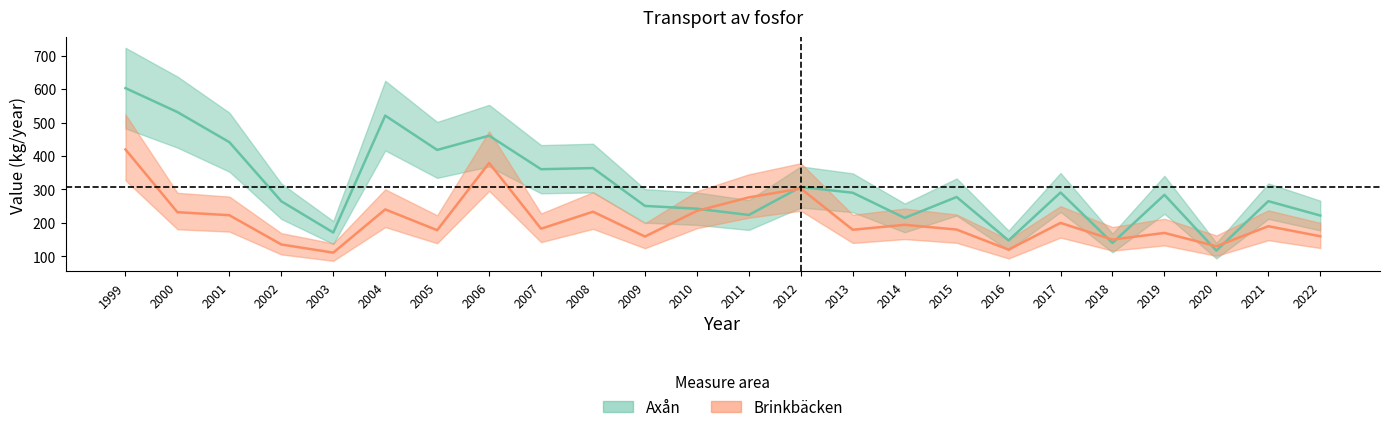

How many interior local valleys does the Axån series have?

8